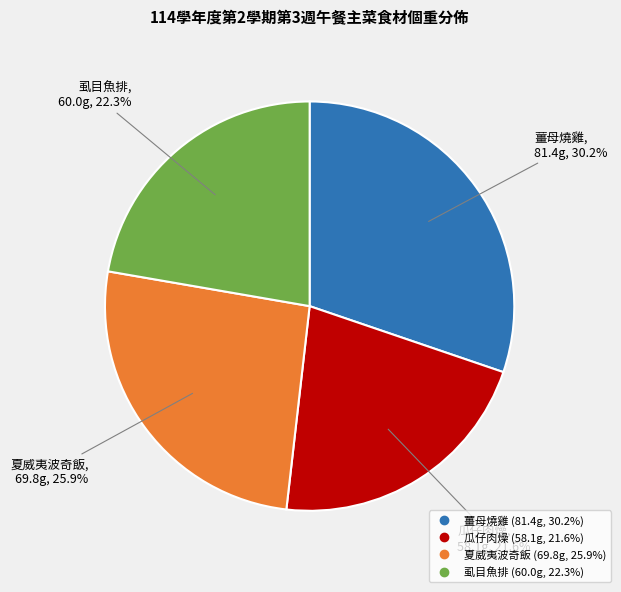

To the nearest percent, what is the combined percentage of 薑母燒雞 and 夏威夷波奇飯?

56%